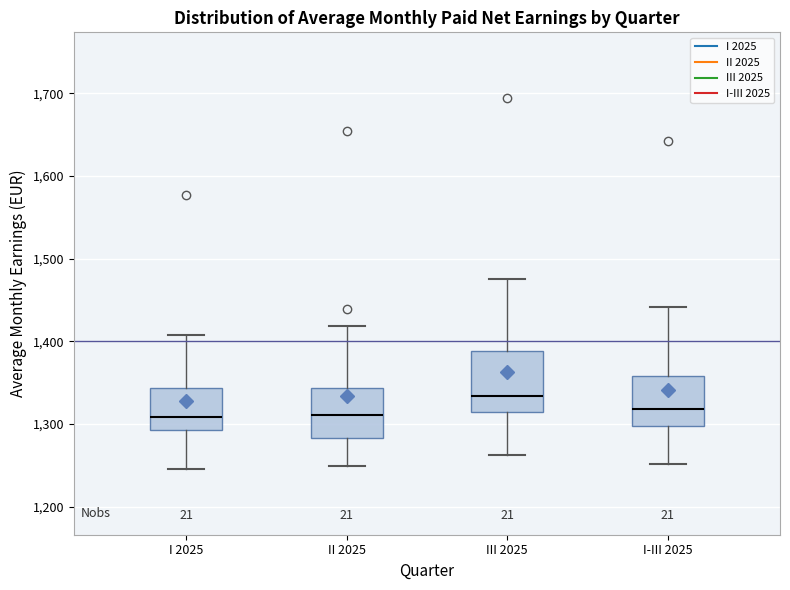

Comparing the boxes themselves (not the whiskers), which one is the tallest?

III 2025